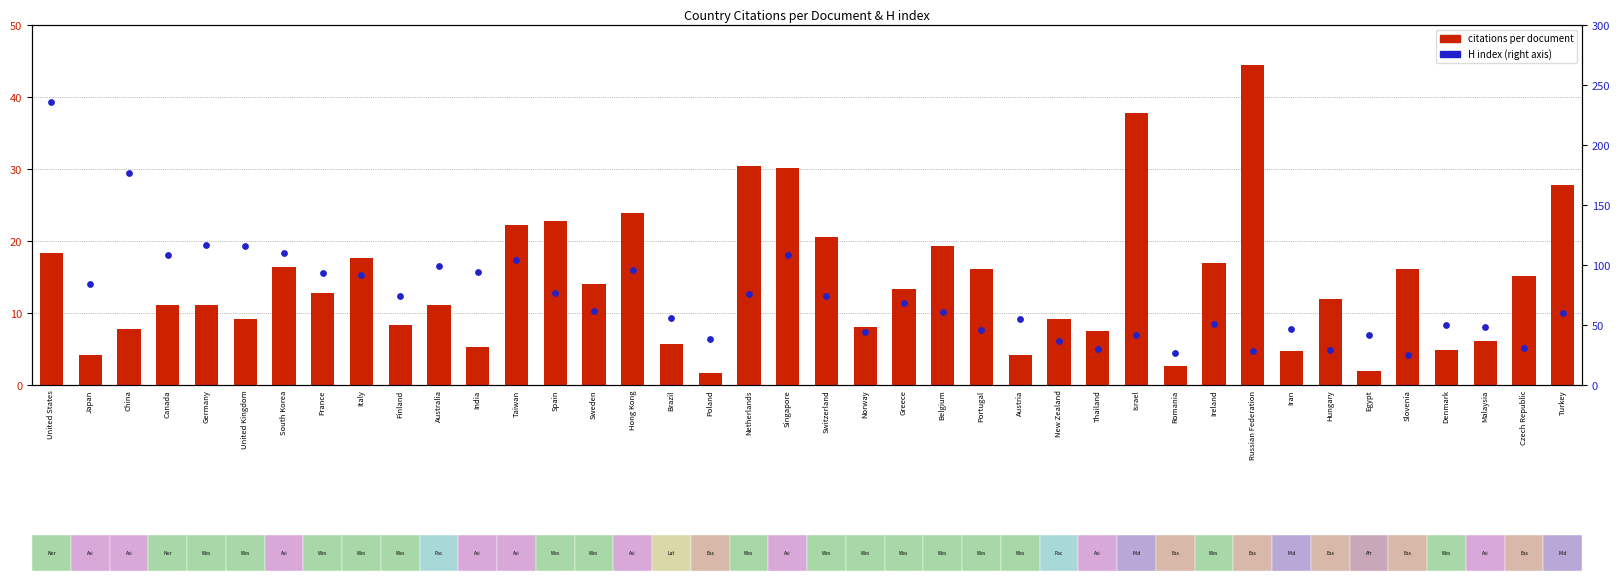

Which series contains the highest Y value?

H index